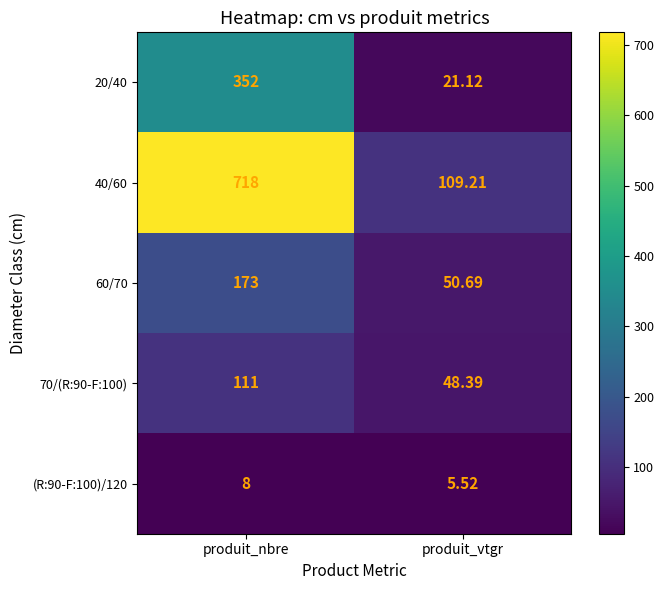

Where is (R:90-F:100)/120 nearest to the value 6?

produit_vtgr